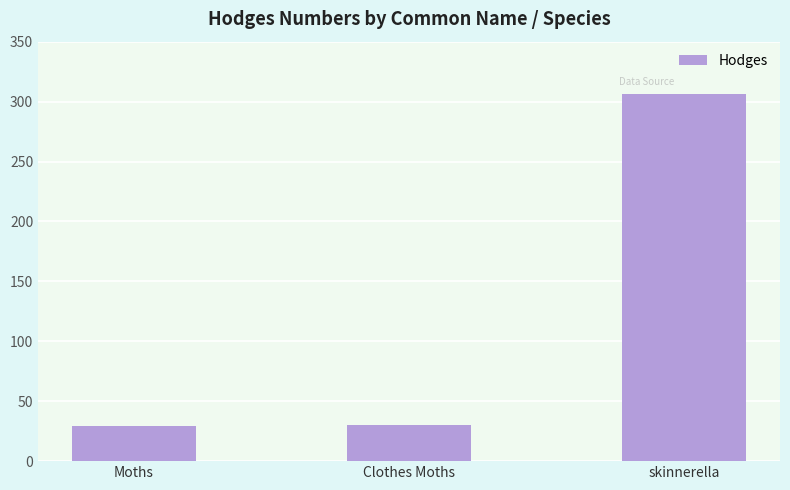

Where is the data nearest to the value 167?

Clothes Moths